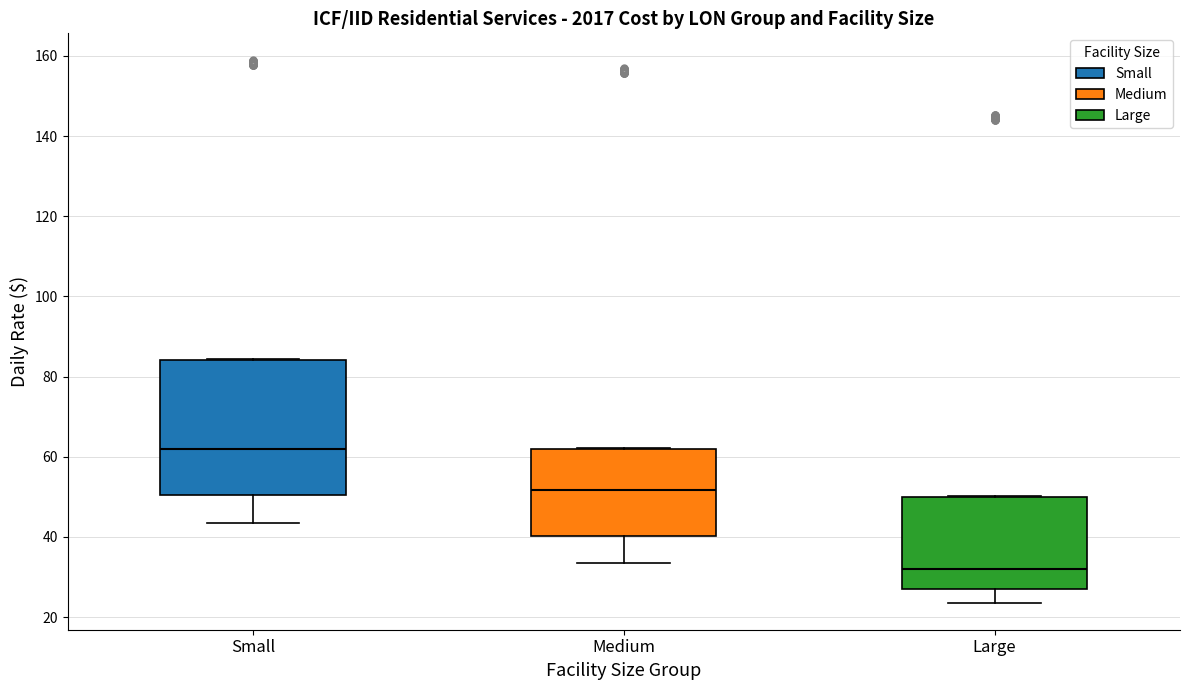

Reading left to right, read every box against the y-axis: the position of its median line, the range the box covers, and the ends of its whiskers. The values are not printed on the chart, so give them approximately, as read against the axis.

Small: median 62, box 50 to 84, whiskers 44 to 84
Medium: median 52, box 40 to 62, whiskers 34 to 62
Large: median 32, box 28 to 50, whiskers 24 to 50